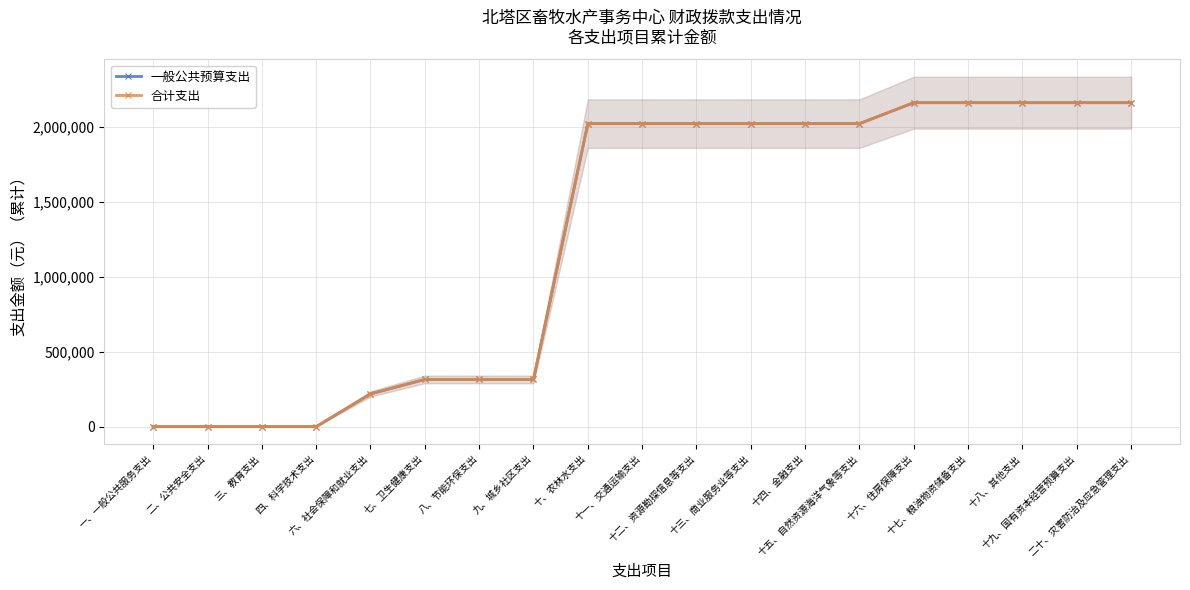

Reading right to left, list all the values displayed in this chart.

一般公共预算支出: 二十、灾害防治及应急管理支出=2159364	十九、国有资本经营预算支出=2159364	十八、其他支出=2159364	十七、粮油物资储备支出=2159364	十六、住房保障支出=2159364	十五、自然资源海洋气象等支出=2019577	十四、金融支出=2019577	十三、商业服务业等支出=2019577	十二、资源勘探信息等支出=2019577	十一、交通运输支出=2019577	十、农林水支出=2019577	九、城乡社区支出=314750	八、节能环保支出=314750	七、卫生健康支出=314750	六、社会保障和就业支出=218109	四、科学技术支出=0	三、教育支出=0	二、公共安全支出=0	一、一般公共服务支出=0
合计支出: 二十、灾害防治及应急管理支出=2159364	十九、国有资本经营预算支出=2159364	十八、其他支出=2159364	十七、粮油物资储备支出=2159364	十六、住房保障支出=2159364	十五、自然资源海洋气象等支出=2019577	十四、金融支出=2019577	十三、商业服务业等支出=2019577	十二、资源勘探信息等支出=2019577	十一、交通运输支出=2019577	十、农林水支出=2019577	九、城乡社区支出=314750	八、节能环保支出=314750	七、卫生健康支出=314750	六、社会保障和就业支出=218109	四、科学技术支出=0	三、教育支出=0	二、公共安全支出=0	一、一般公共服务支出=0